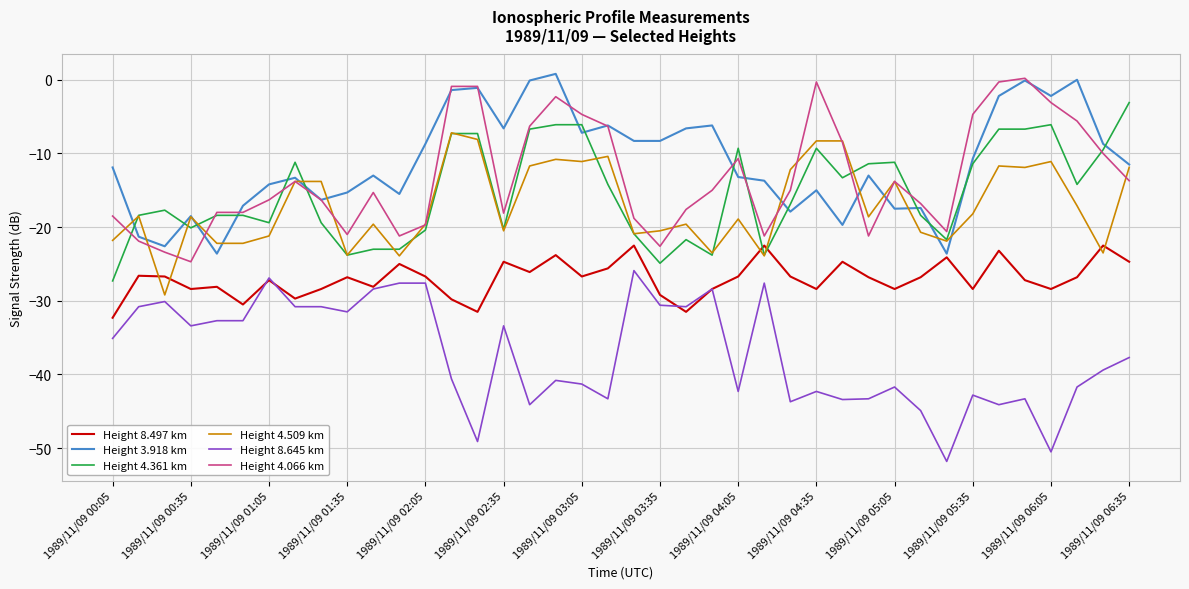

What is the maximum value for Height 4.361 km?

-3.1